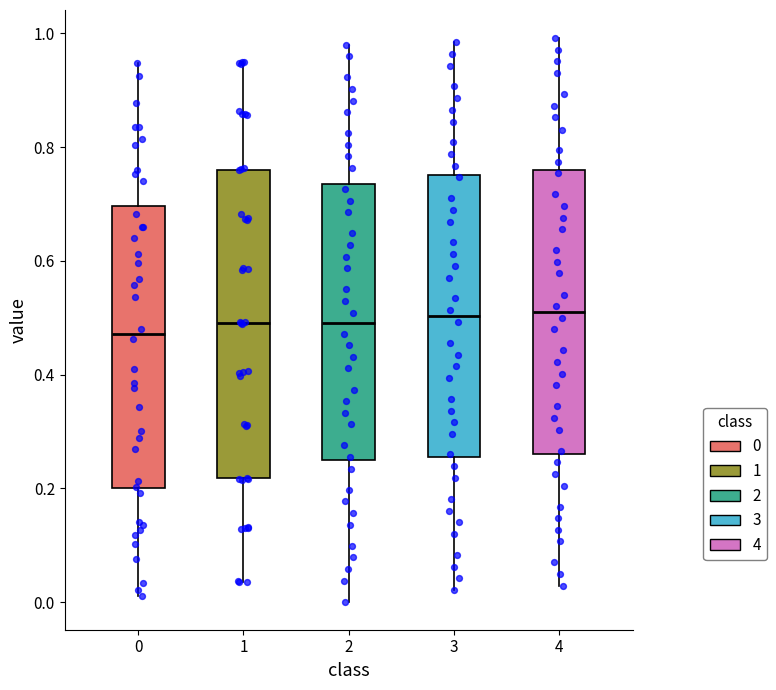

Where does the median line of the box at x = 2 sit on the y-axis? The values are not printed on the chart, so give them approximately, as read against the axis.

0.50